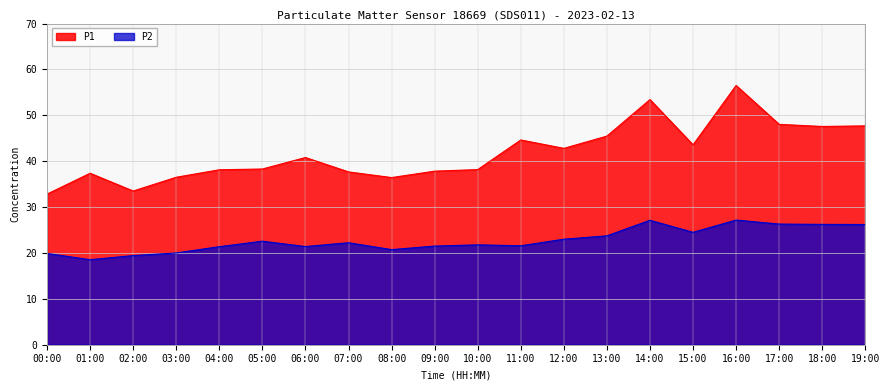

True or false: P2 and P1 intersect in this chart.

False